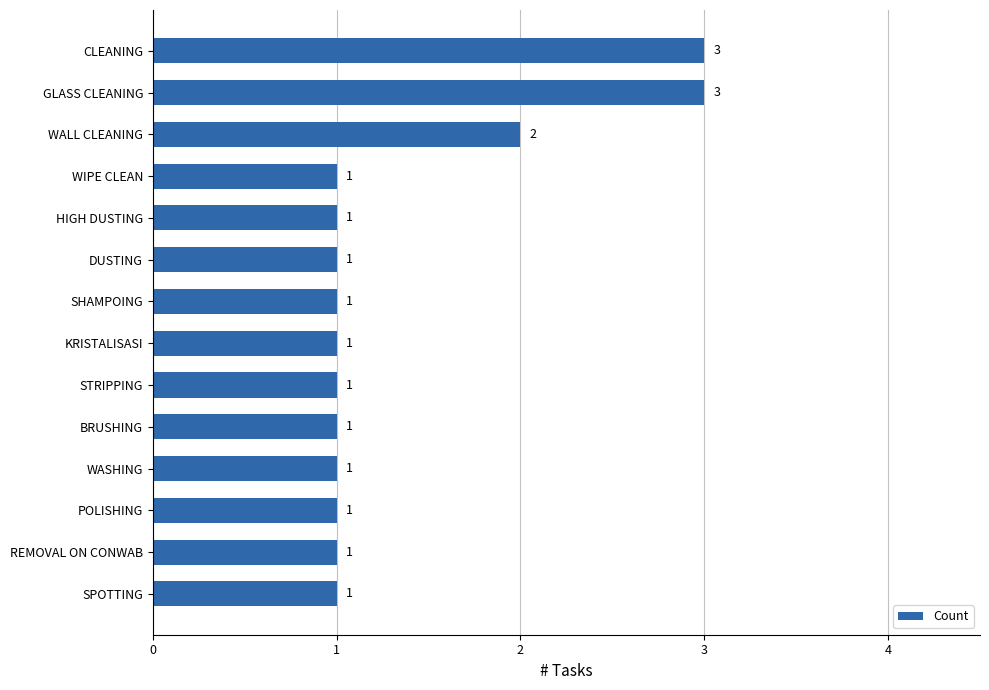

True or false: the data shows 1 at HIGH DUSTING.

True